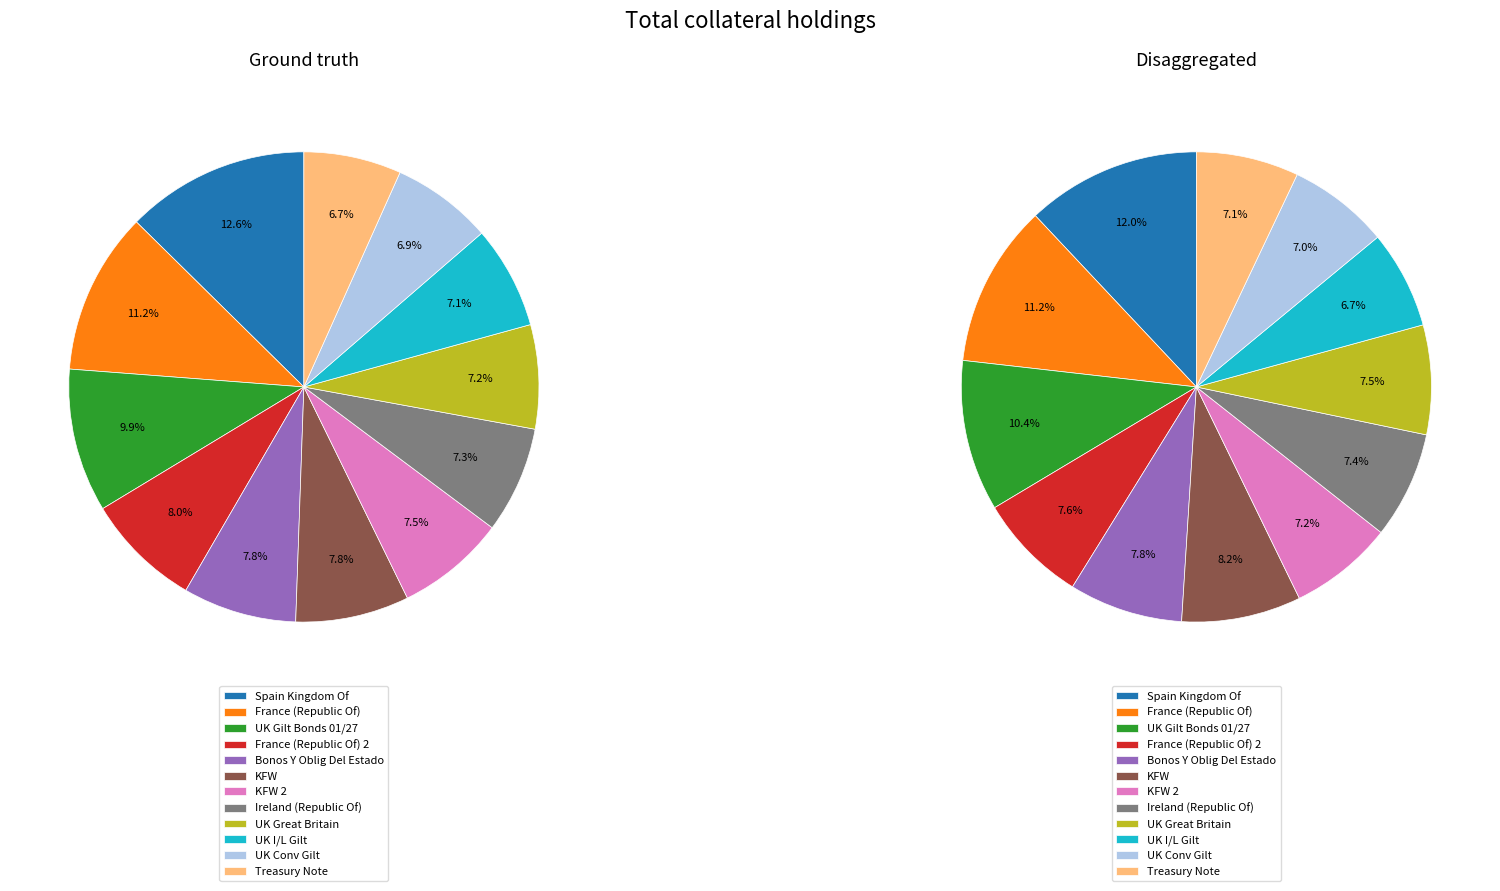

To the nearest percent, what portion does France (Republic Of) represent?

11%